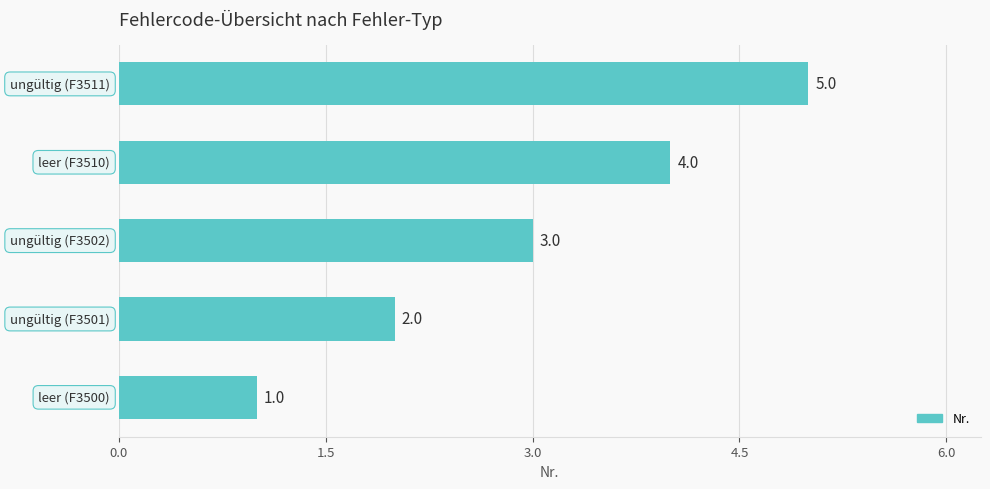

What is the difference between the second highest and second lowest values?

2